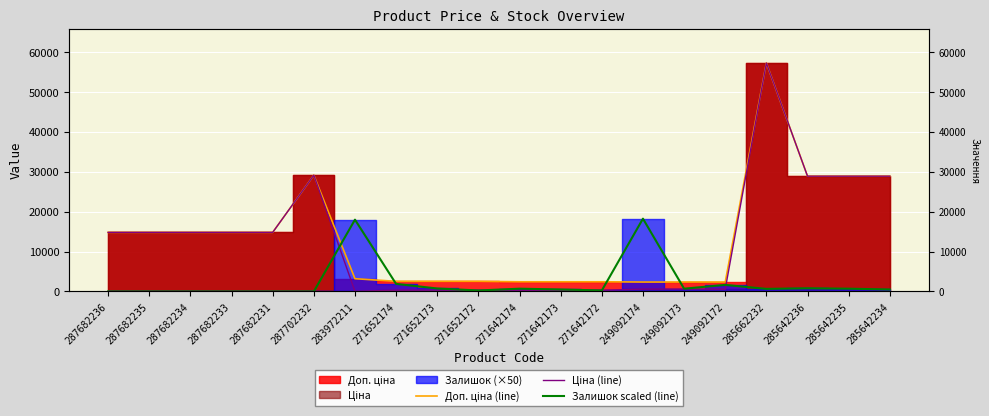

The value of Залишок scaled (line) at 285642235 is 1025.3. True or false?

False